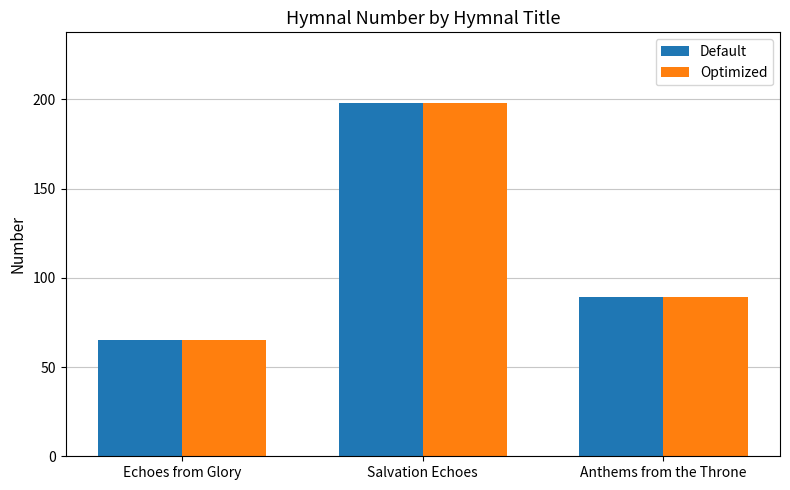

The value of Default at Salvation Echoes is 198. True or false?

True